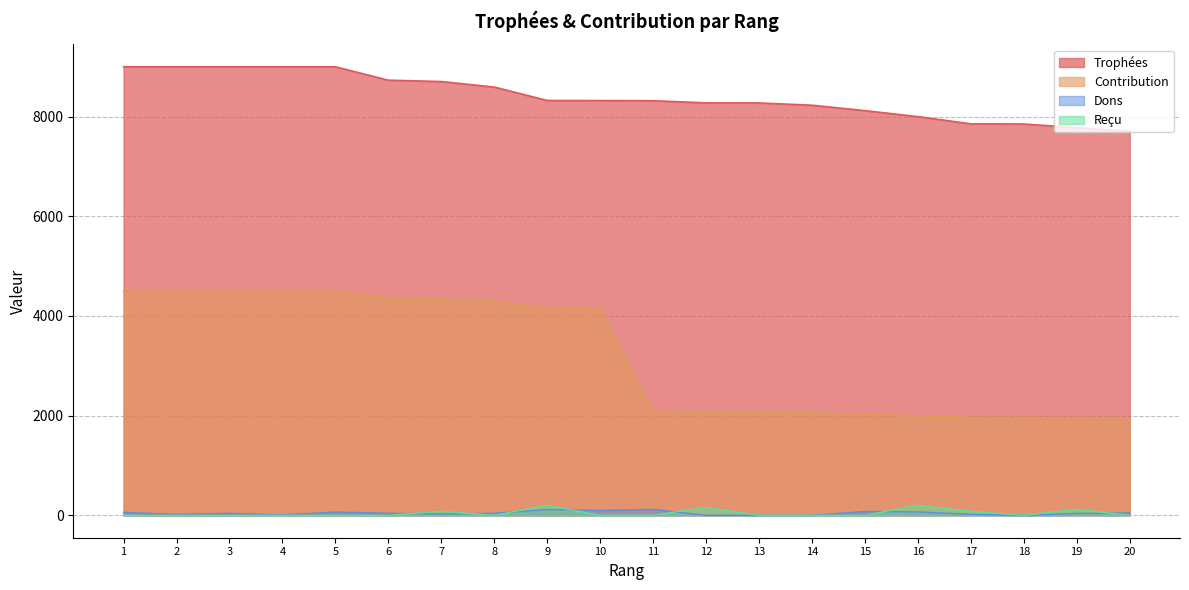

What is the approximate value of Dons at 5, to the nearest 50?

50